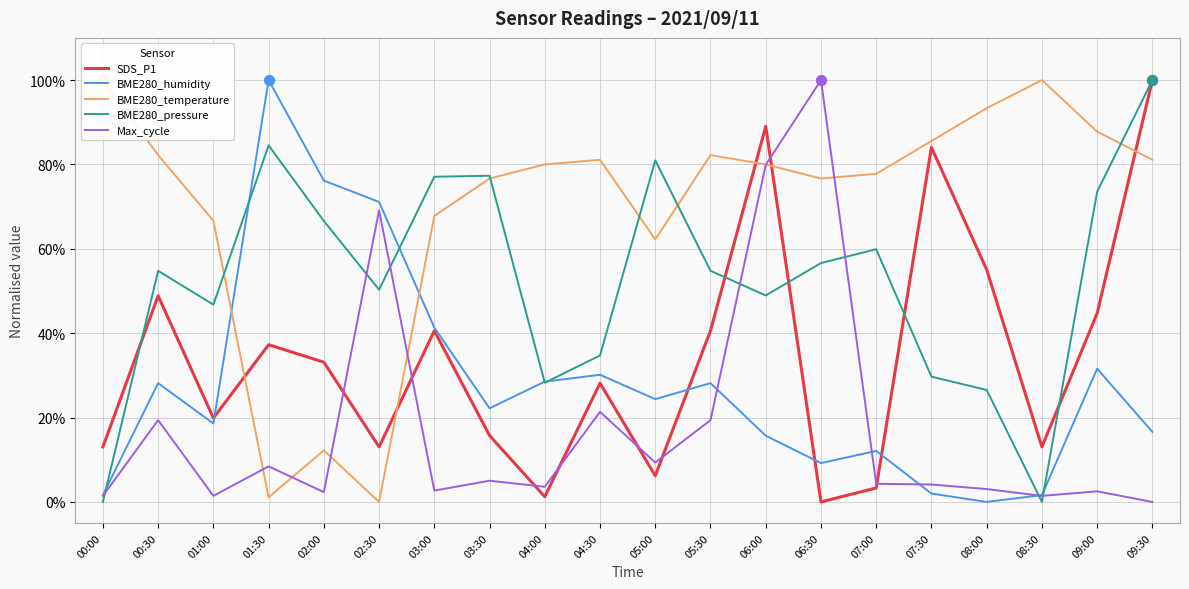

Is the value of BME280_pressure at 03:30 greater than the value of SDS_P1 at 02:30?

Yes